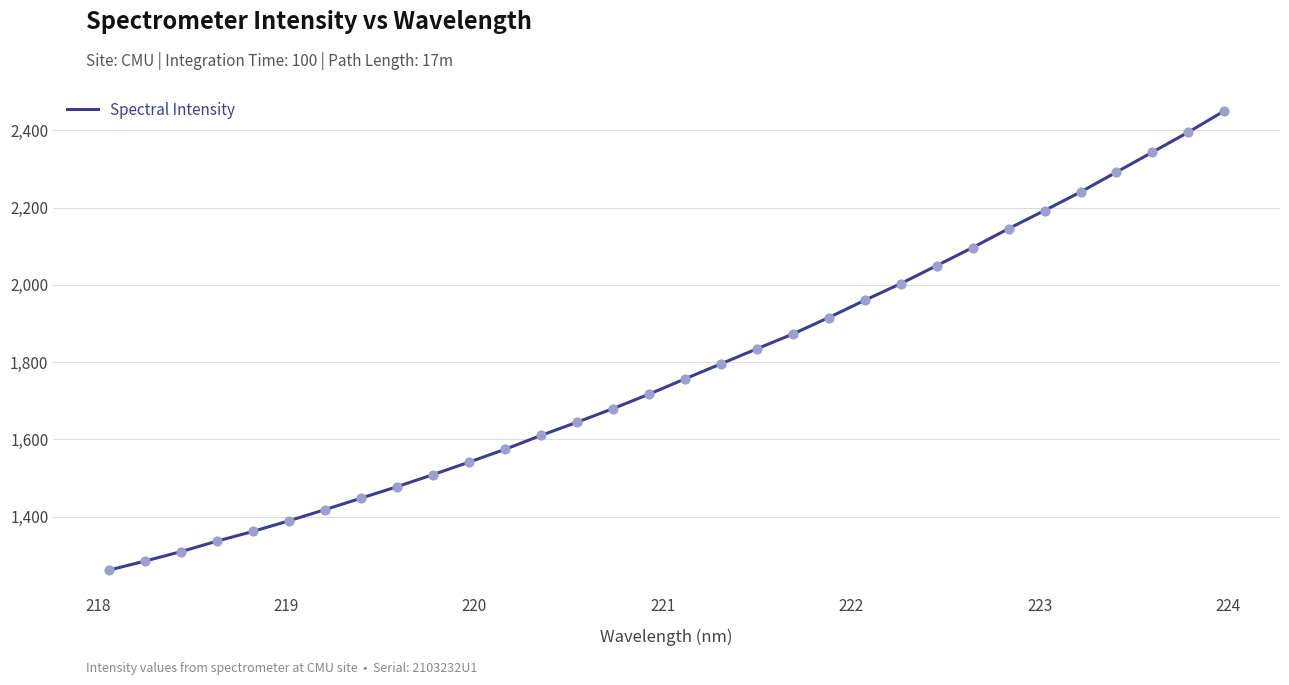

What is the maximum value shown in the chart?

2450.1